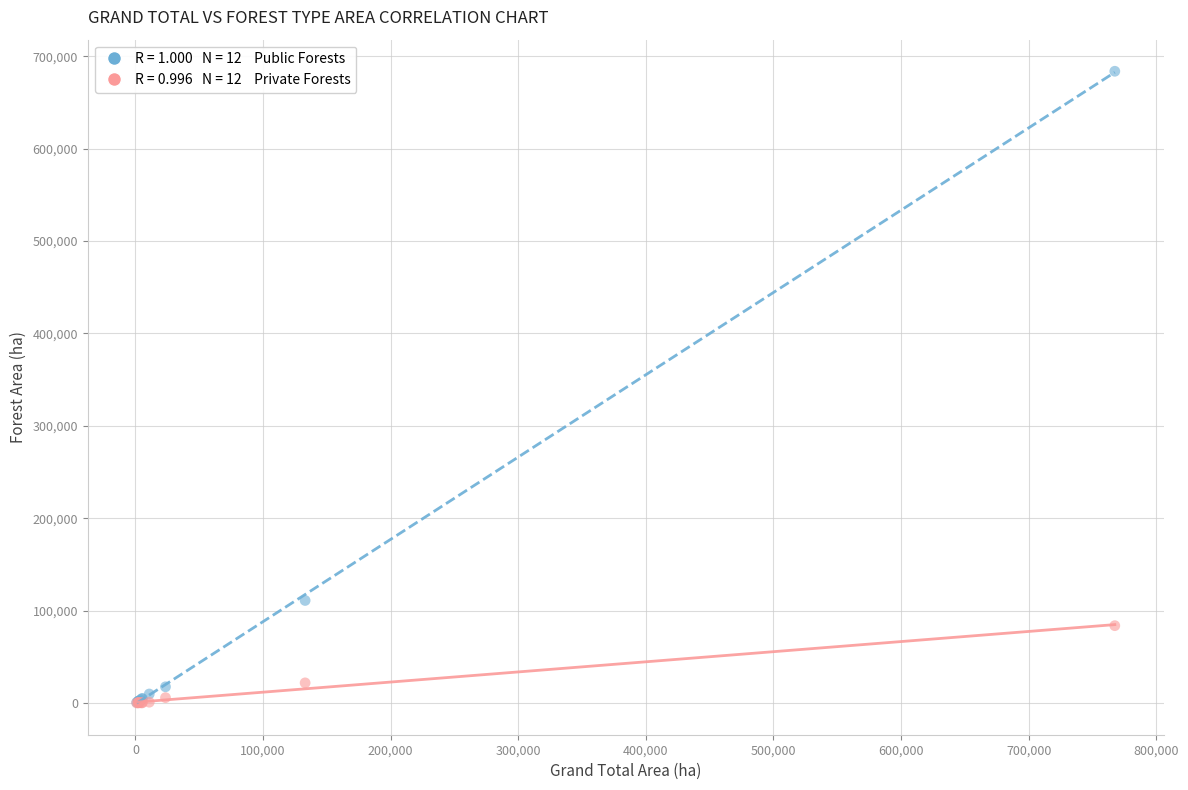

Across all series, what Y value is closest to 341939?

111067.5